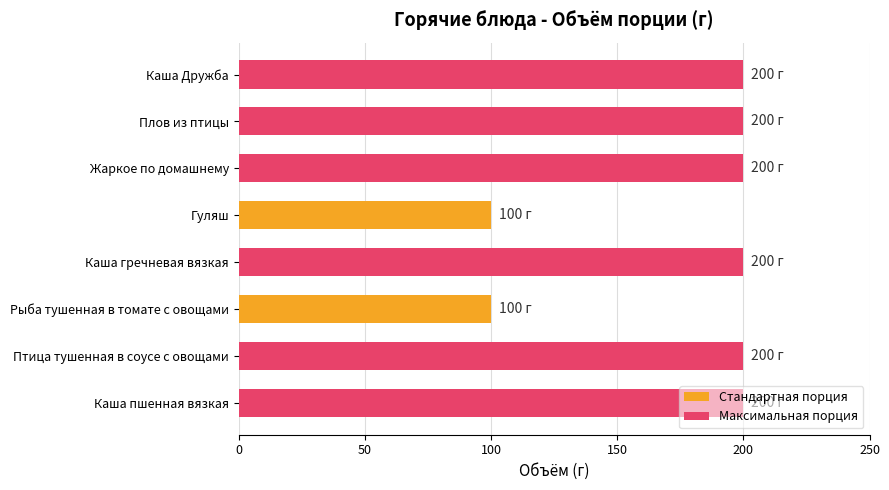

True or false: the data shows 200 at Плов из птицы.

True